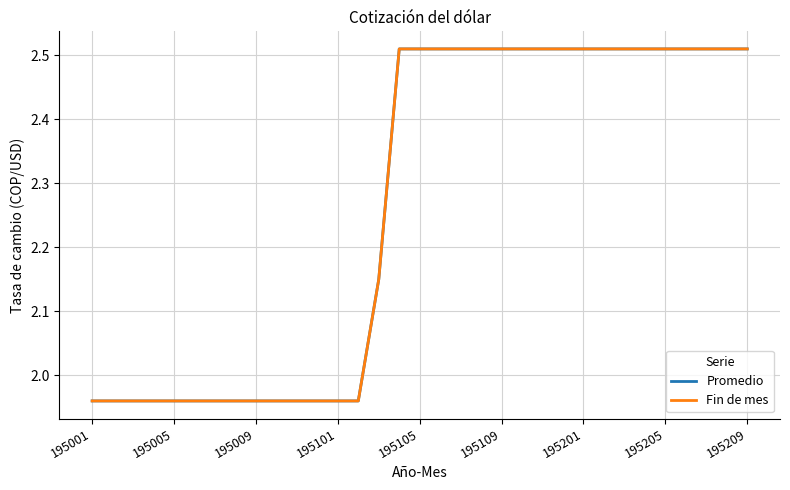

Does the chart have visible grid lines?

Yes